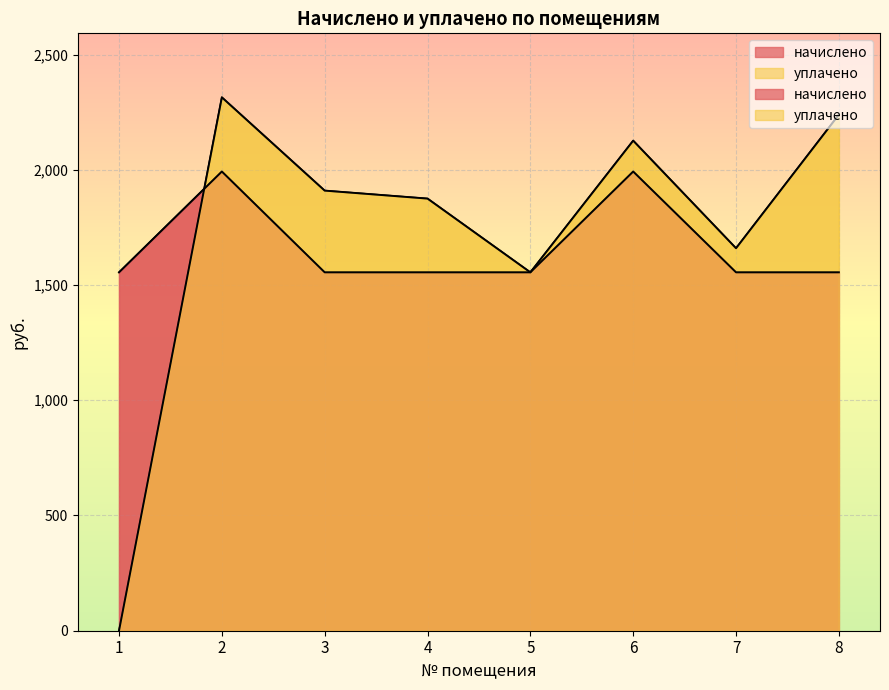

How many intersections are there between уплачено and начислено?

1